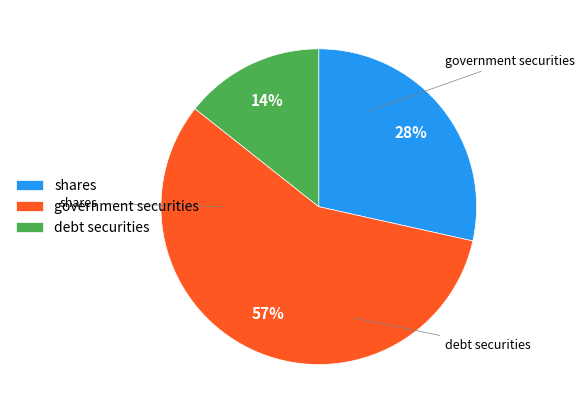

To the nearest percent, what is the average slice percentage?

33%